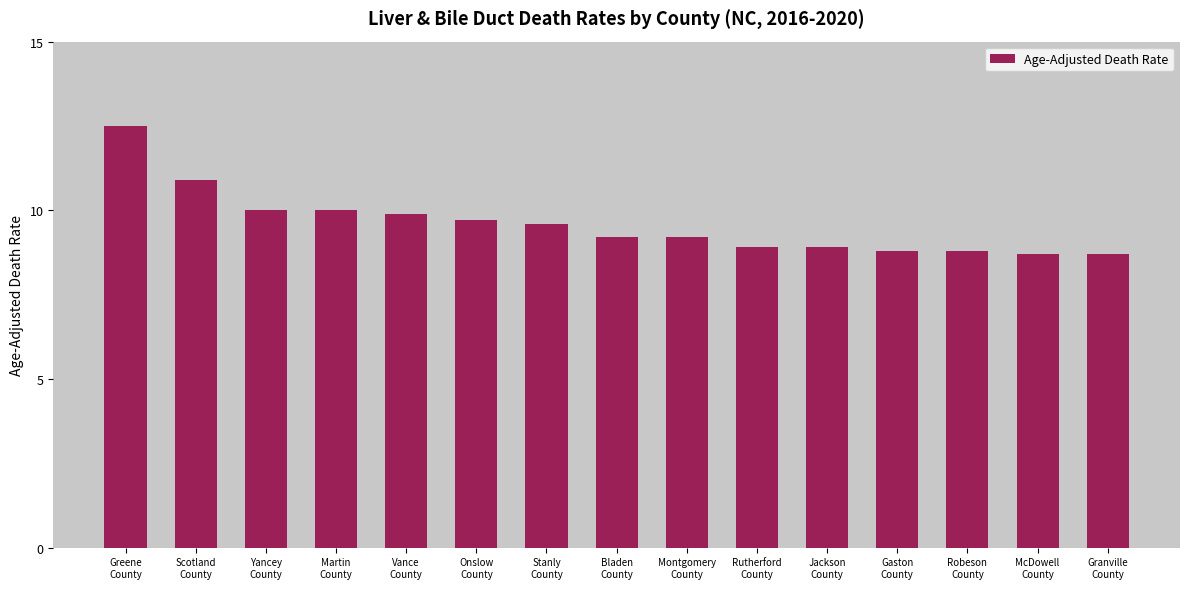

What is the change in value from Montgomery
County to Rutherford
County?

-0.3